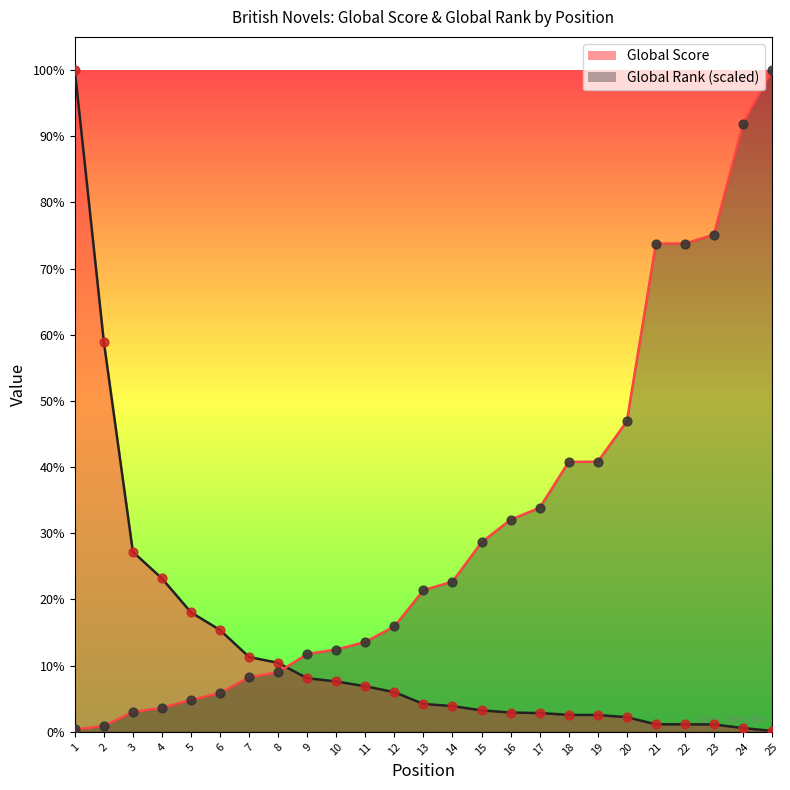

Is the value of Global Rank at 9 greater than the value of Global Score at 11?

Yes